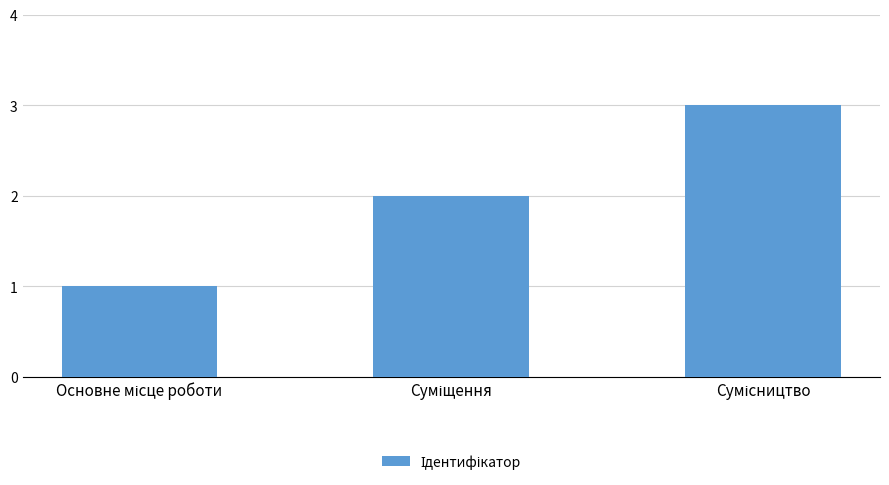

What is the sum of all values?

6